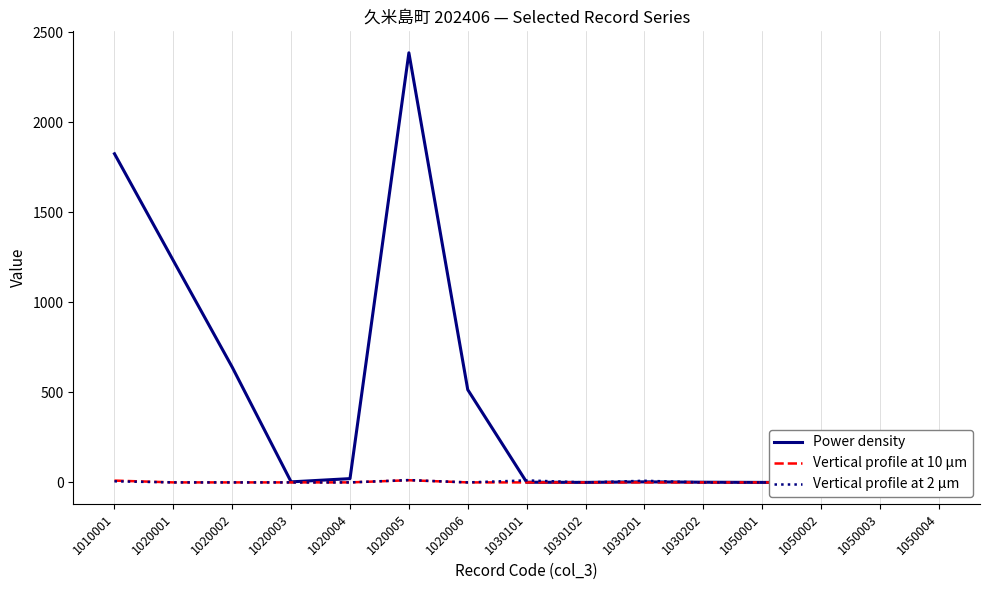

Reading left to right, list all the values displayed in this chart.

Power density: 1010001=1826	1020001=1232	1020002=640	1020003=3	1020004=21	1020005=2387	1020006=515	1030101=1	1030102=0	1030201=3	1030202=1	1050001=0	1050002=0	1050003=0	1050004=0
Vertical profile at 10 μm: 1010001=10	1020001=0	1020002=0	1020003=0	1020004=0	1020005=12	1020006=0	1030101=0	1030102=0	1030201=0	1030202=0	1050001=0	1050002=0	1050003=0	1050004=0
Vertical profile at 2 μm: 1010001=6	1020001=0	1020002=0	1020003=0	1020004=0	1020005=13	1020006=0	1030101=11	1030102=0	1030201=9	1030202=0	1050001=0	1050002=0	1050003=0	1050004=0